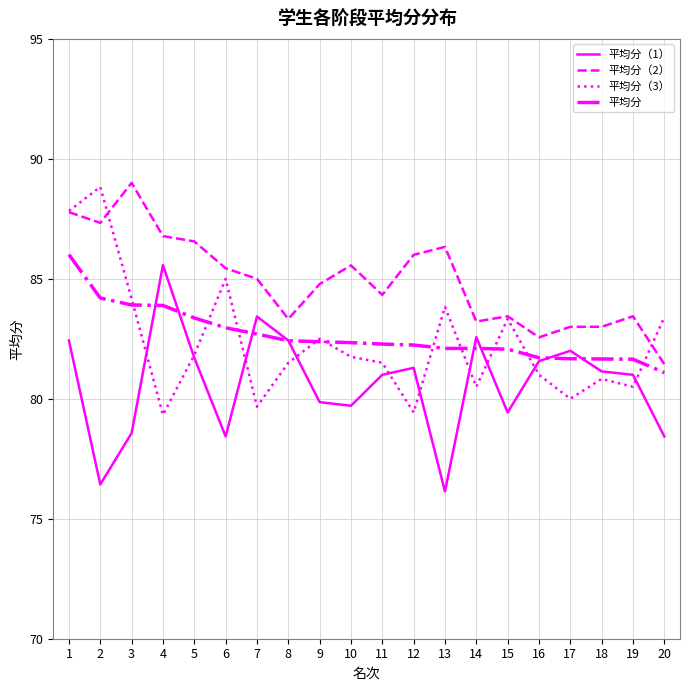

What is the maximum value shown in the chart?

89.0